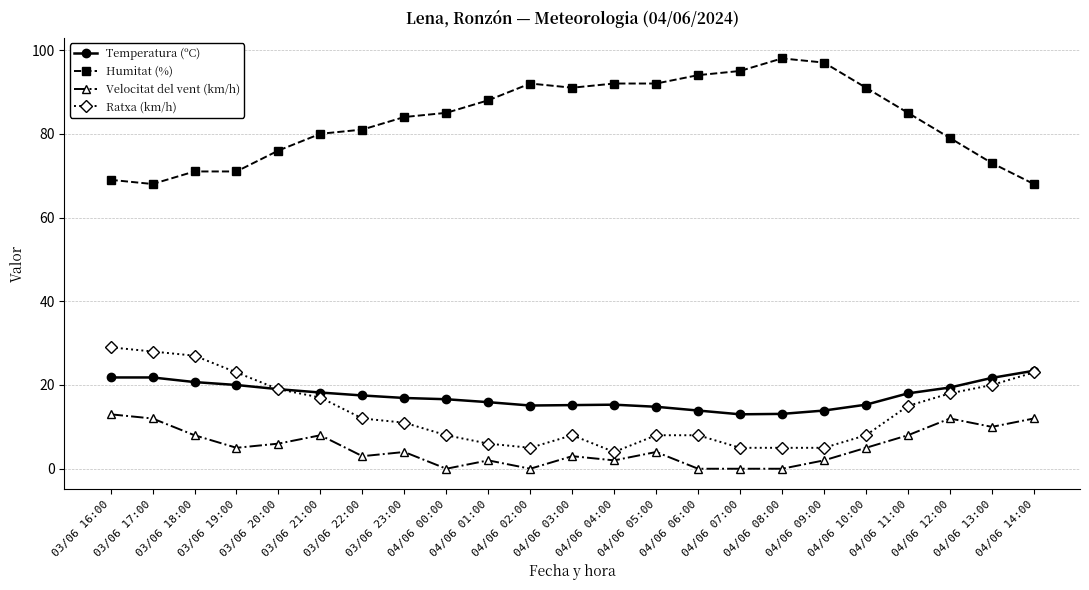

Rank the series by their maximum value, from highest to lowest.

Humitat (%), Ratxa (km/h), Temperatura (ºC), Velocitat del vent (km/h)